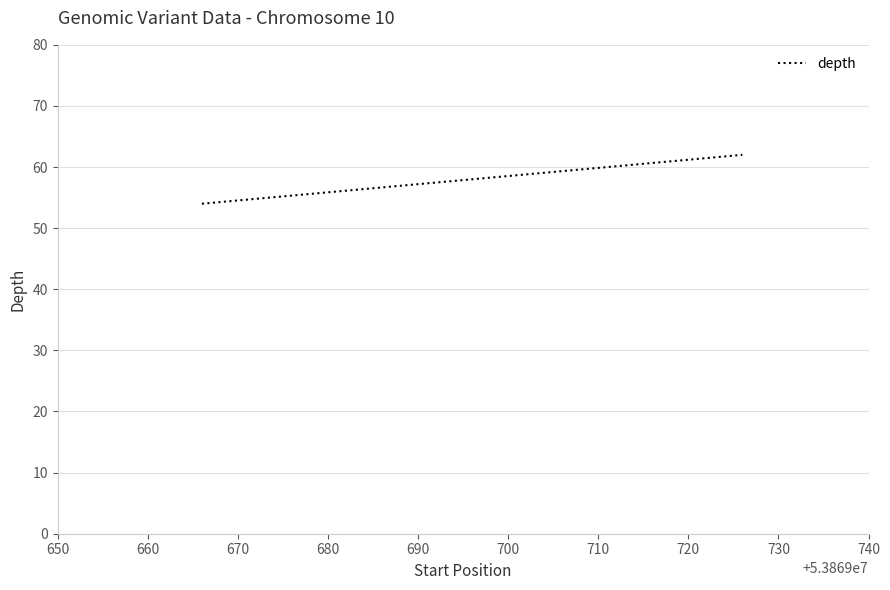

What is the difference between the maximum and minimum values?

8